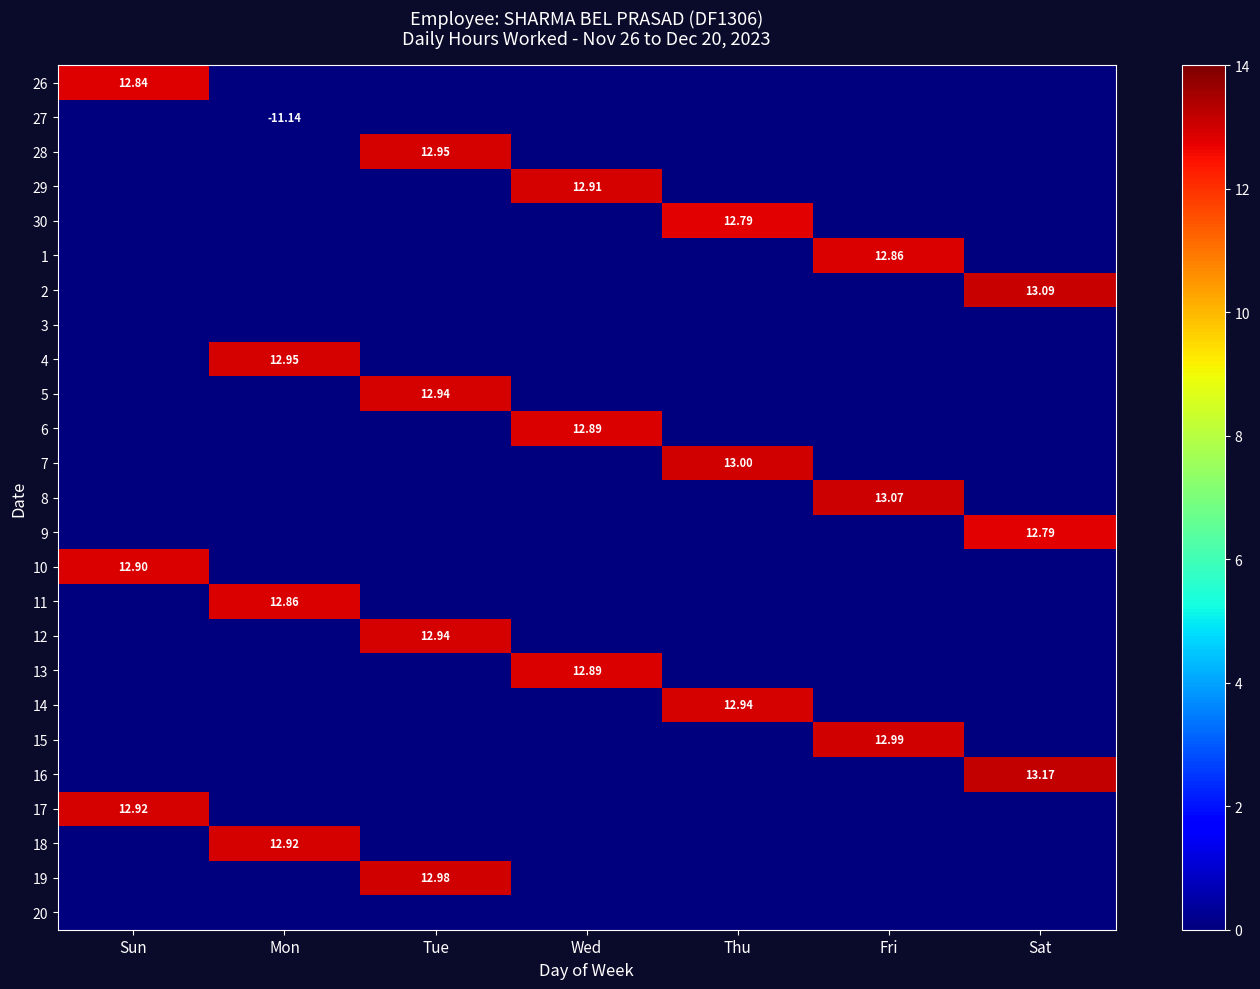

Which category has the lowest value in the 8 series?

Sun